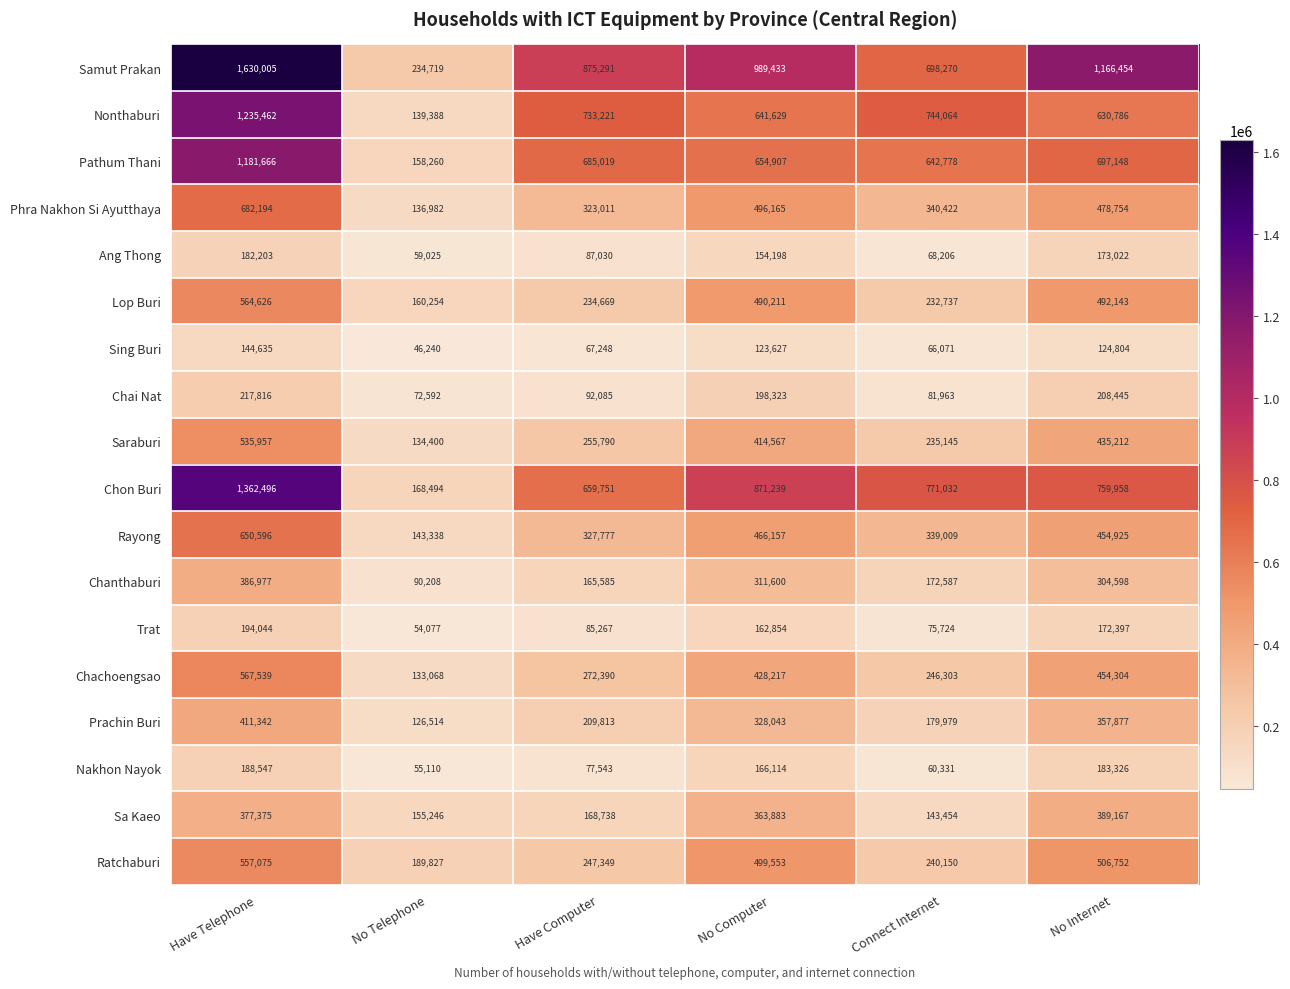

What is the difference between the maximum and minimum values in the Ratchaburi series?

367248